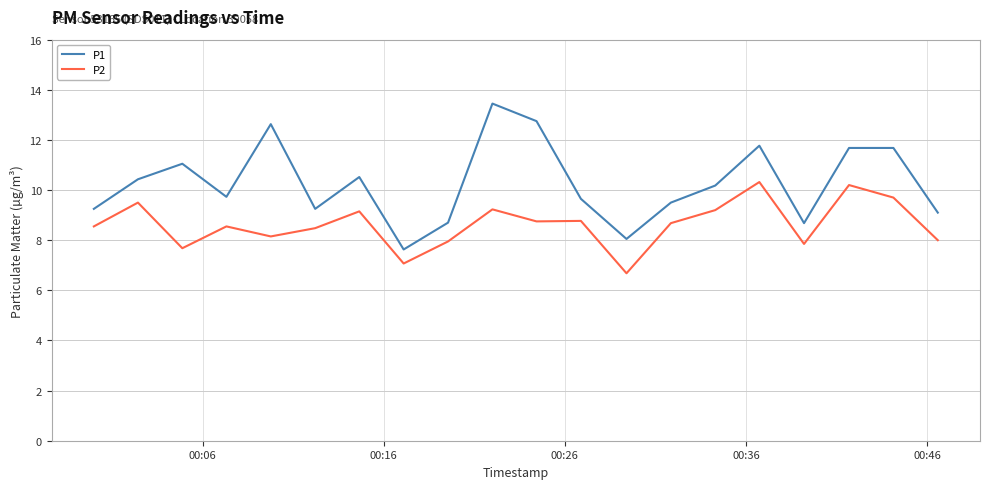

Does the chart have visible grid lines?

Yes